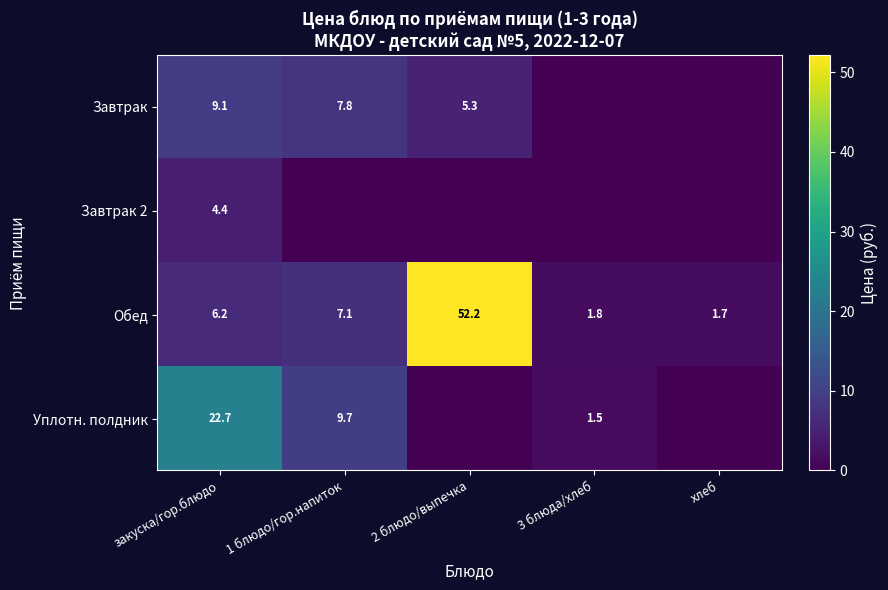

The Уплотн. полдник series shows 1.5 at 3 блюда/хлеб. True or false?

True